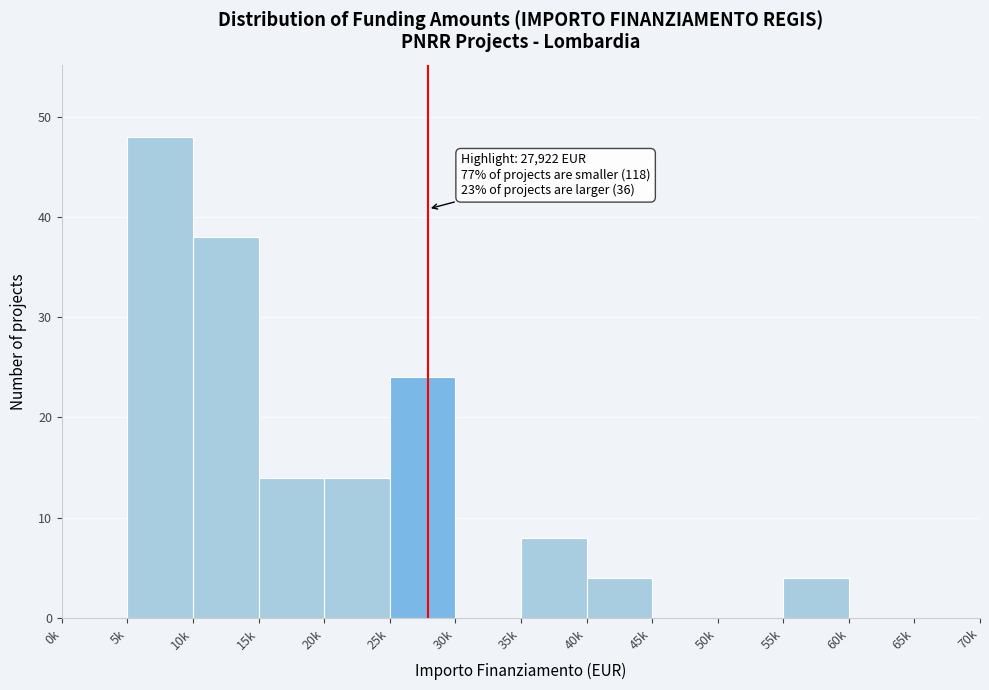

Reading right to left, what are all the values shown in this chart?

65k=0	60k=0	55k=4	50k=0	45k=0	40k=4	35k=8	30k=0	25k=24	20k=14	15k=14	10k=38	5k=48	0k=0